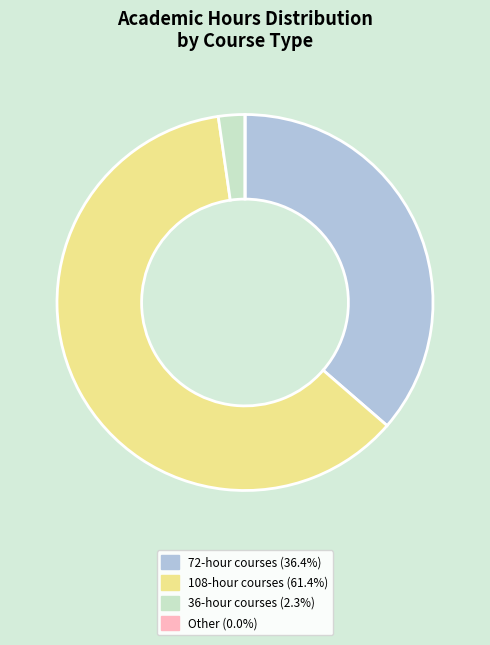

Is there any slice that represents more than half of the pie?

Yes